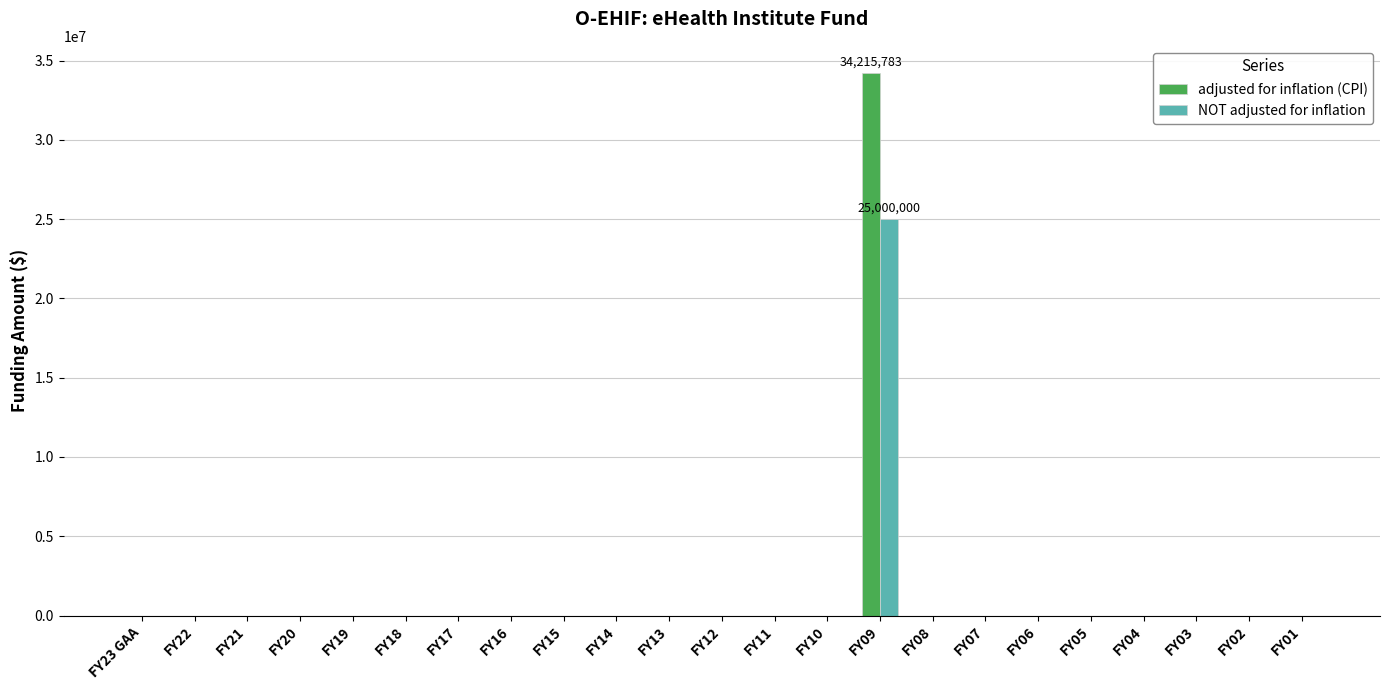

The value of NOT adjusted for inflation at FY17 is 0. True or false?

True